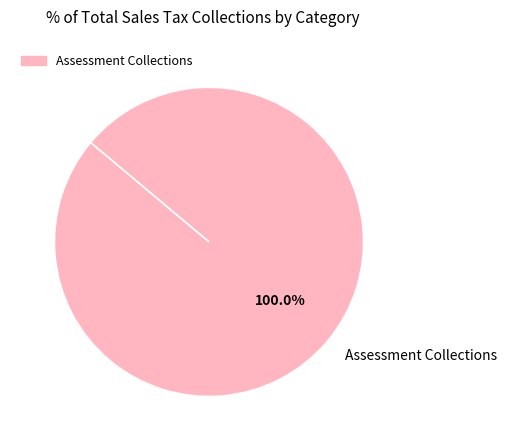

Is there a majority slice in this chart?

Yes